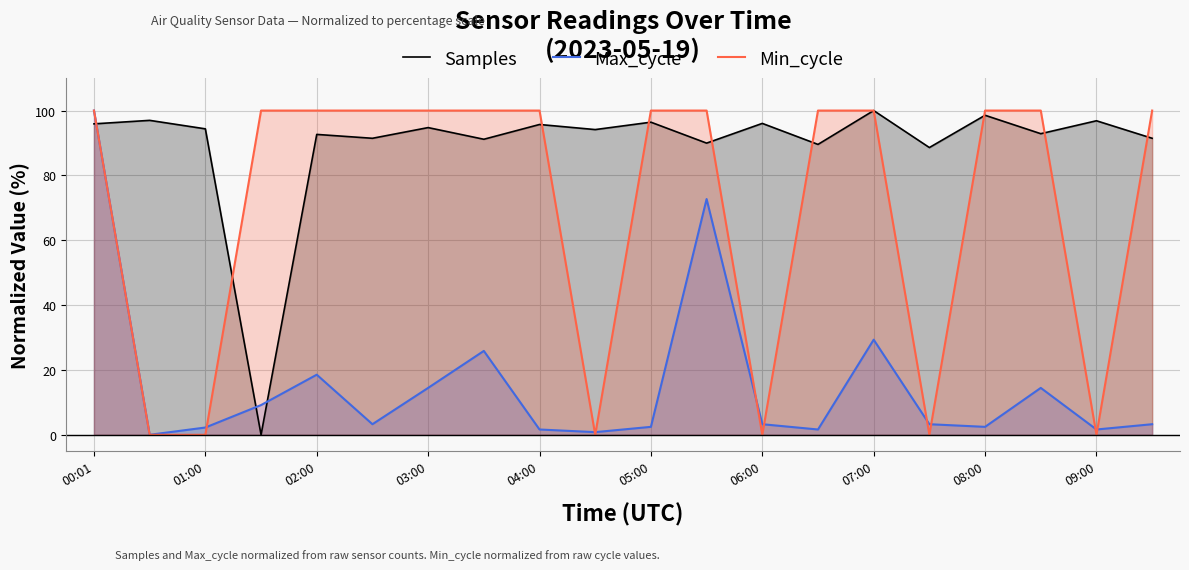

How many intersections are there between Min_cycle and Max_cycle?

9